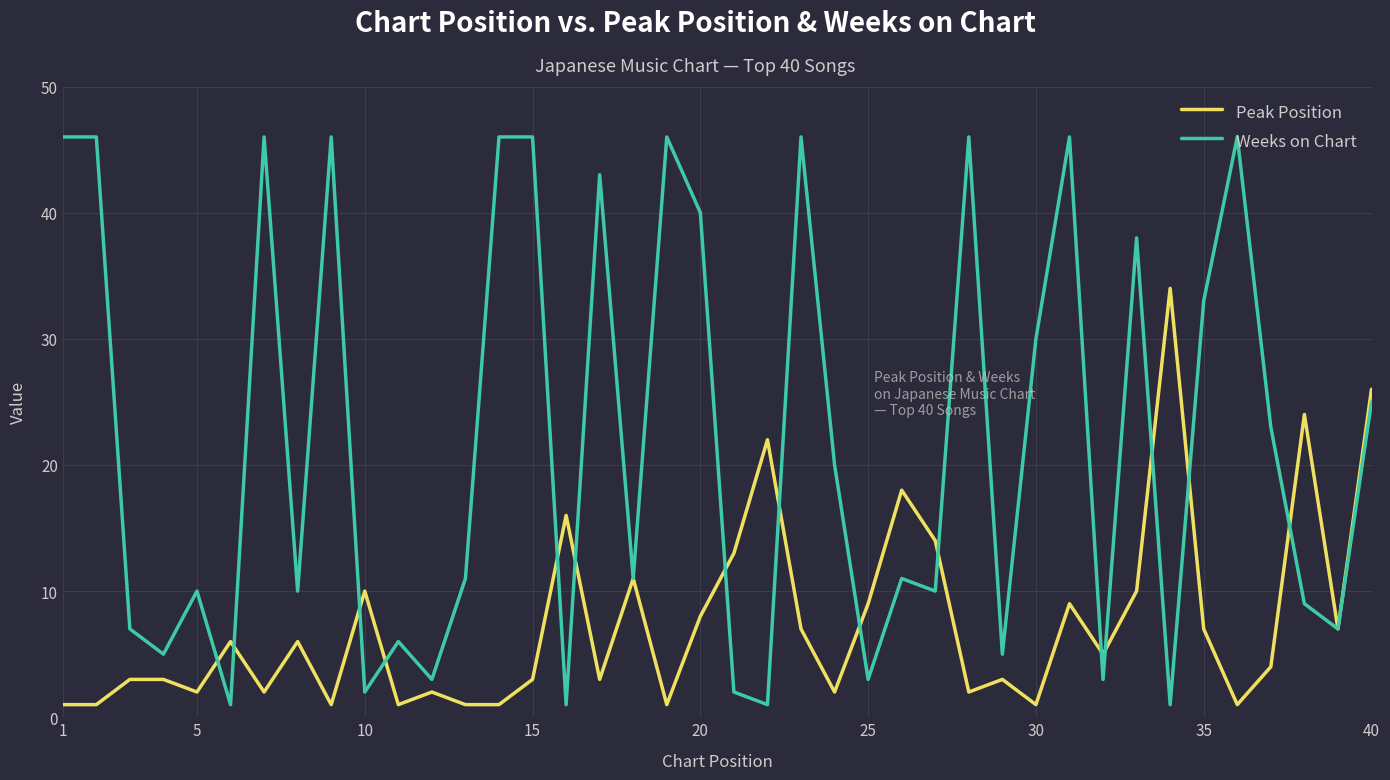

Which series has the largest total across all categories?

Weeks on Chart